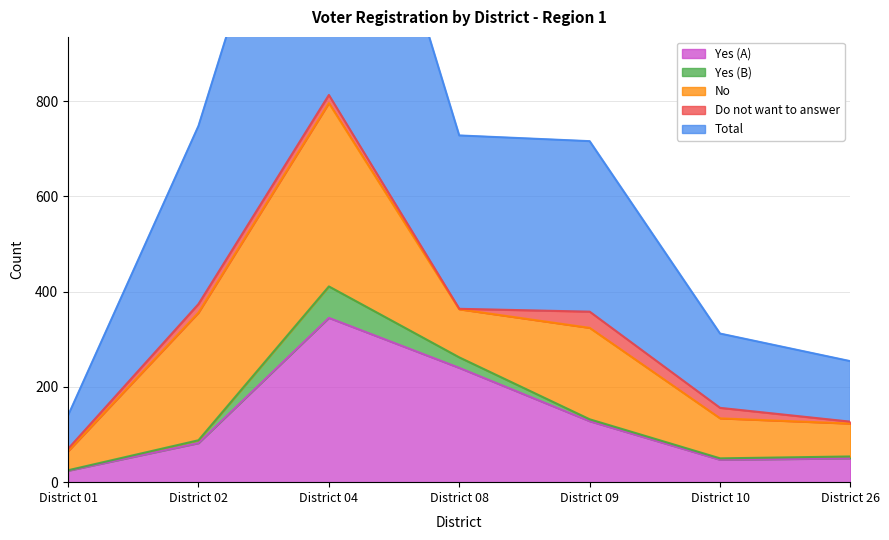

What is the spread (max minus min) of values at District 02?

368